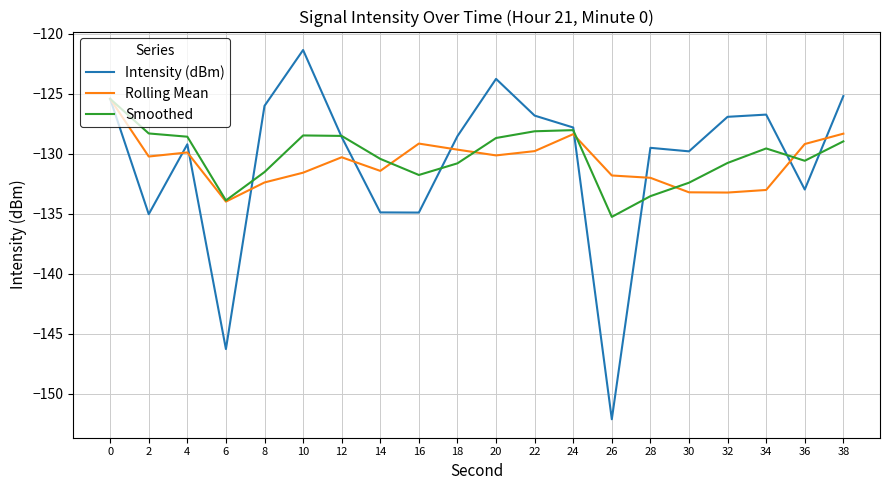

Which series changed the most between 30 and 36?

Rolling Mean